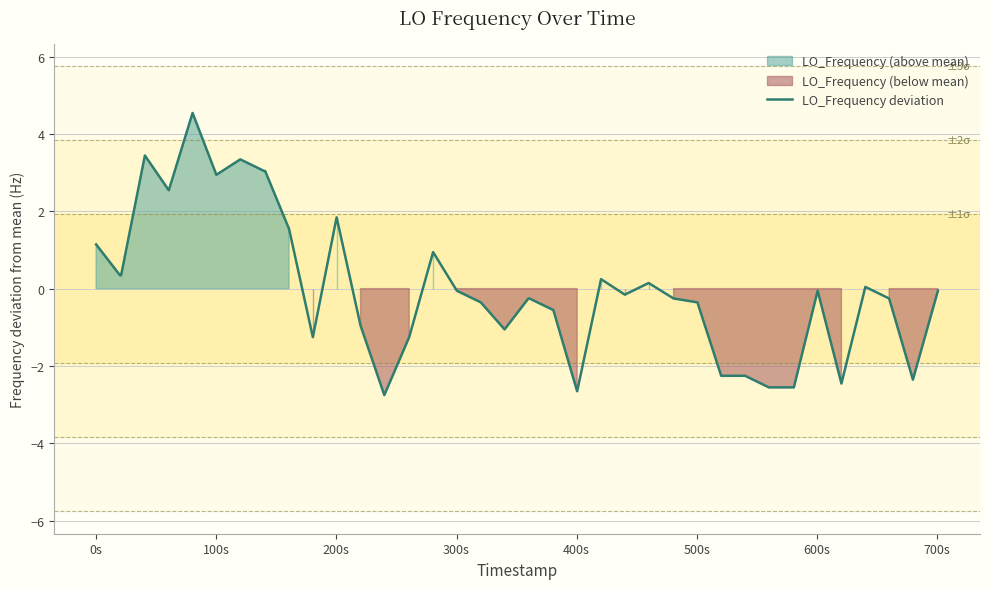

What is the lowest value of the LO_Frequency deviation series?

-2.8